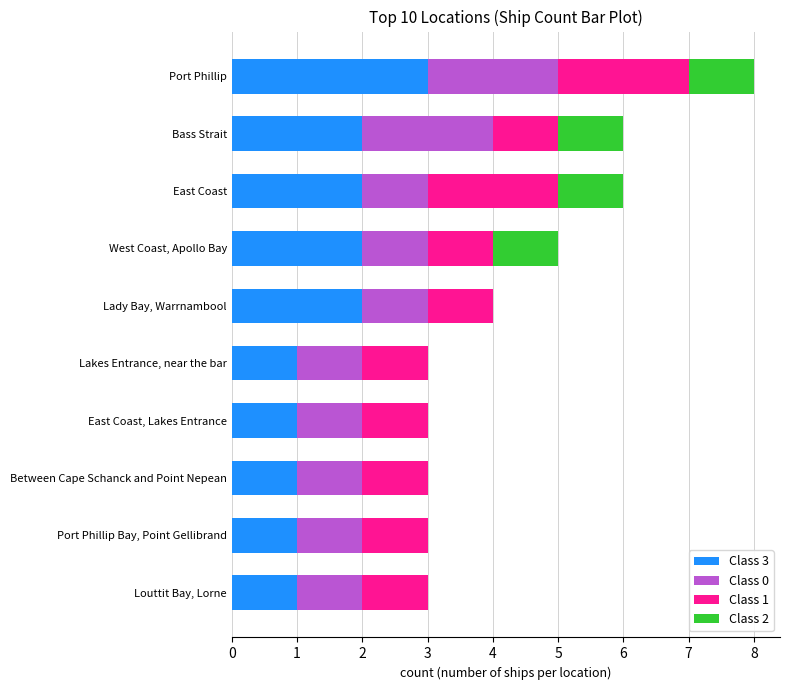

At which category is the sum across all series the highest?

Port Phillip